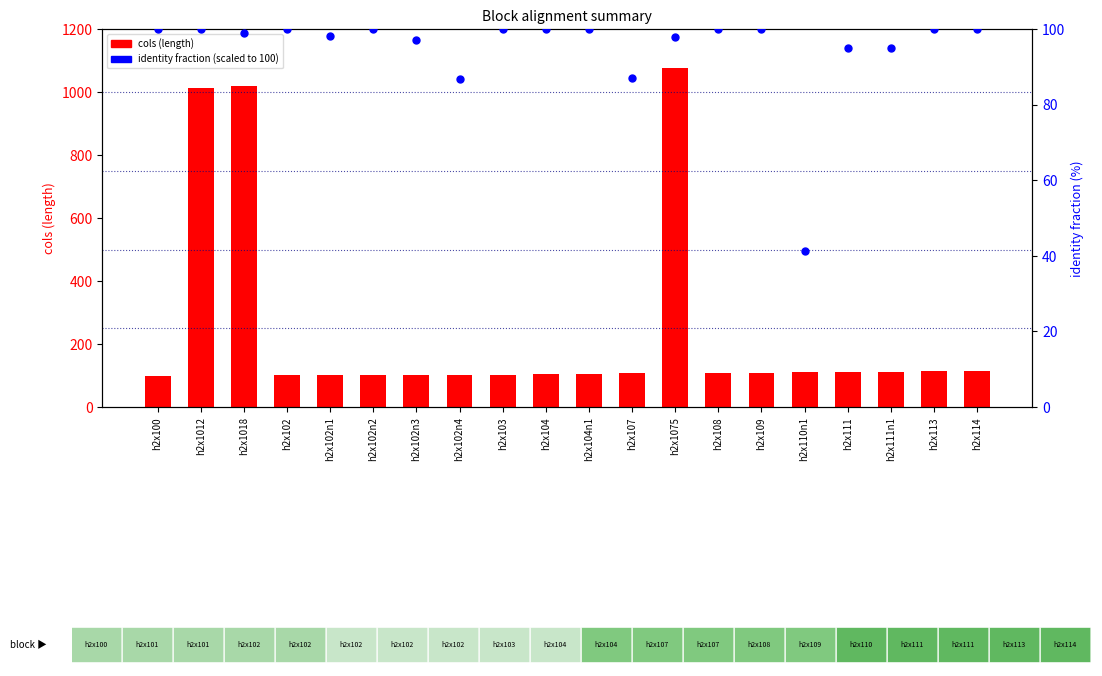

Which series contains the lowest Y value?

identity %